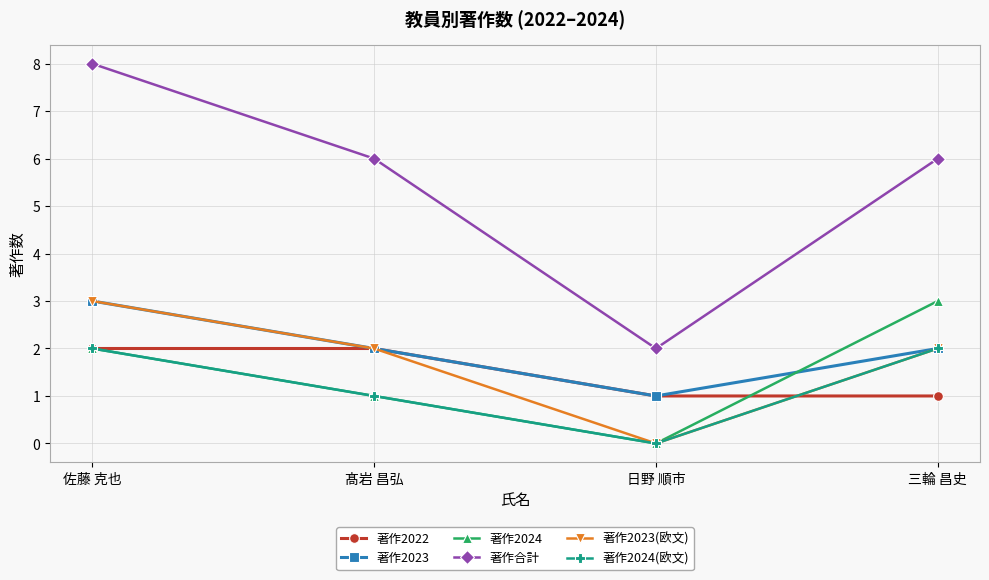

The 著作2023(欧文) series shows 3 at 髙岩 昌弘. True or false?

False